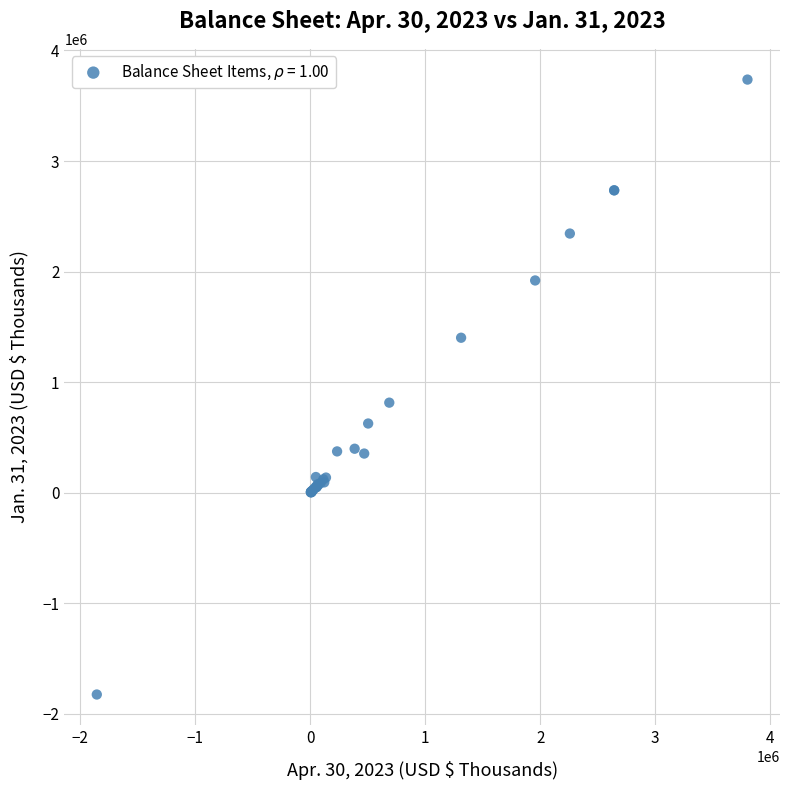

What Y value in the scatter plot is closest to 956270?

815048